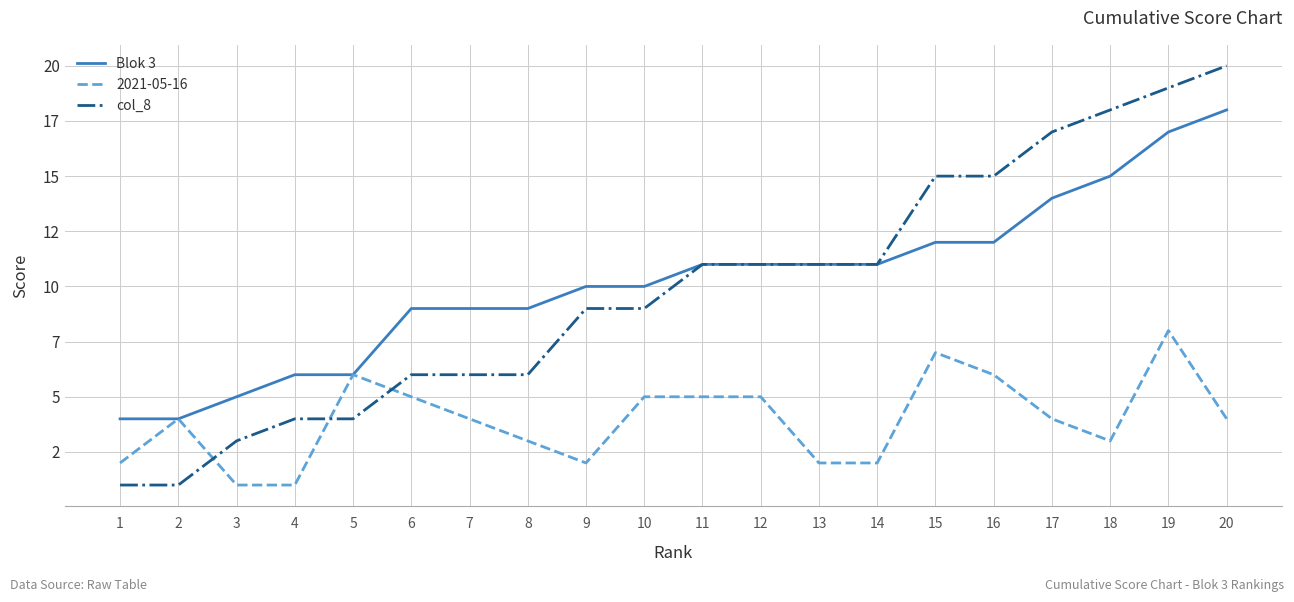

What is the lowest value of the Blok 3 series?

4